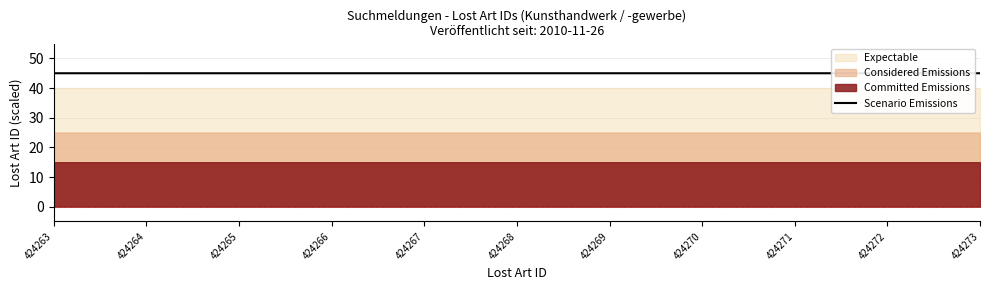

What is the minimum value for Scenario Emissions?

45.0